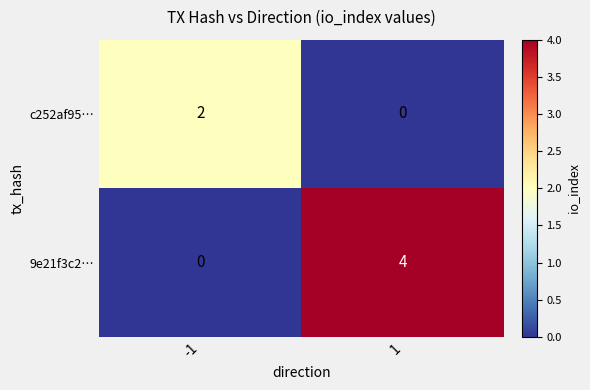

What is the maximum value shown in the chart?

4